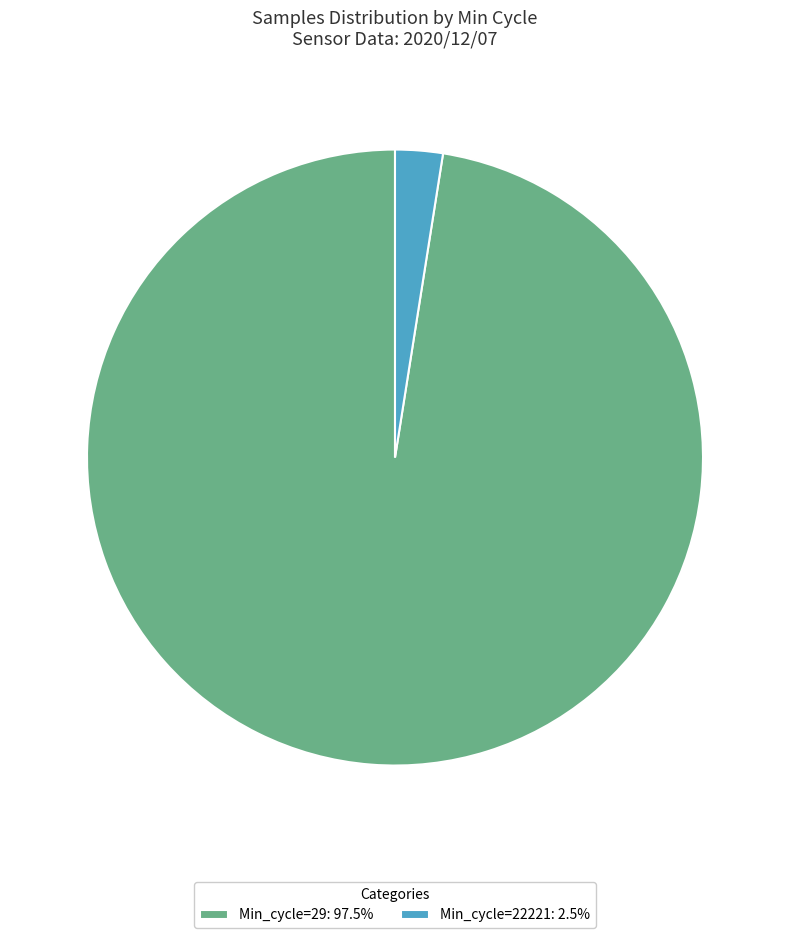

Is there a majority slice in this chart?

Yes